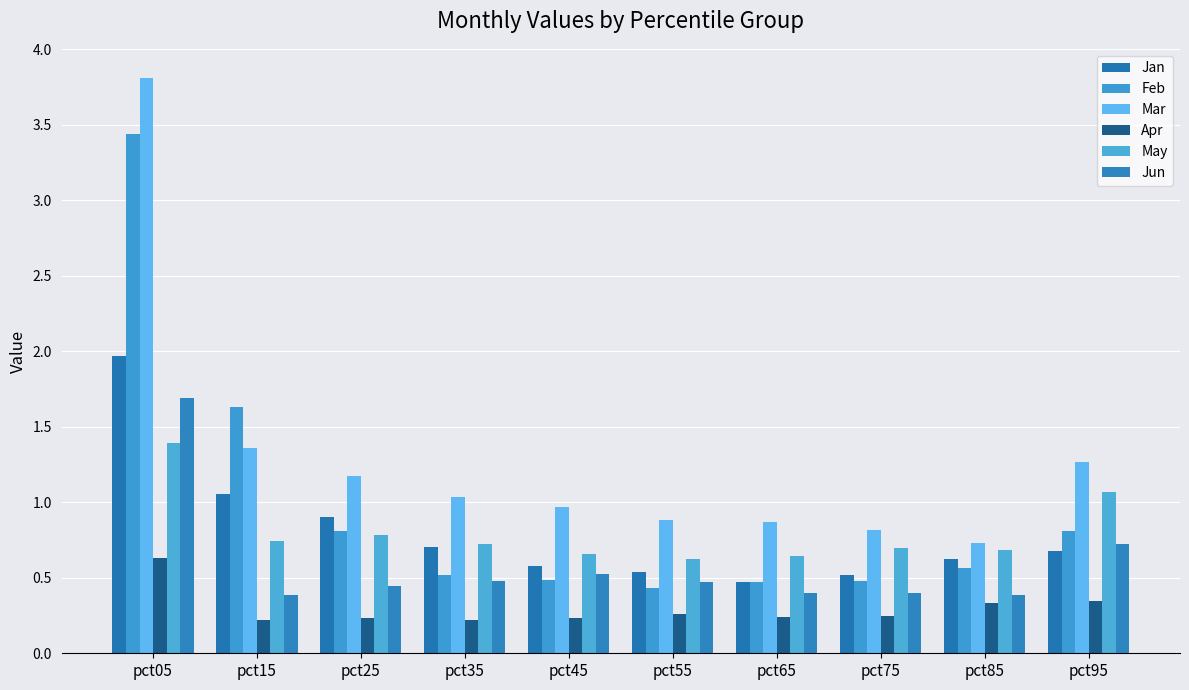

How many Jun values are between 0 and 1?

9